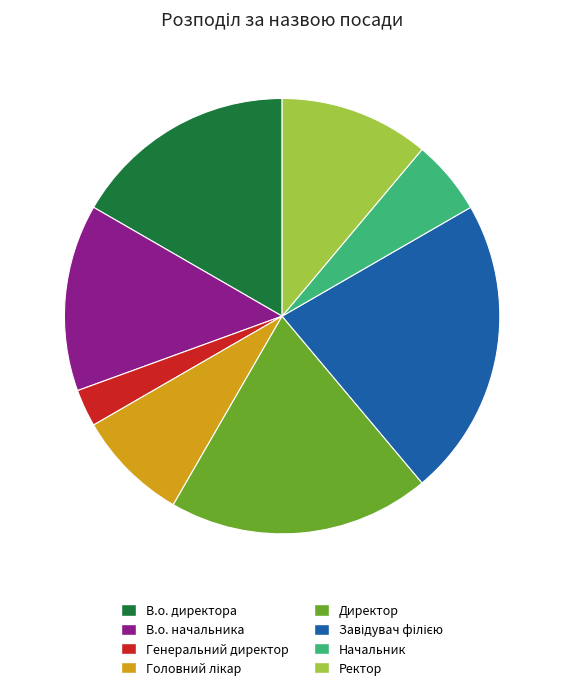

How many segments does this pie chart have?

8